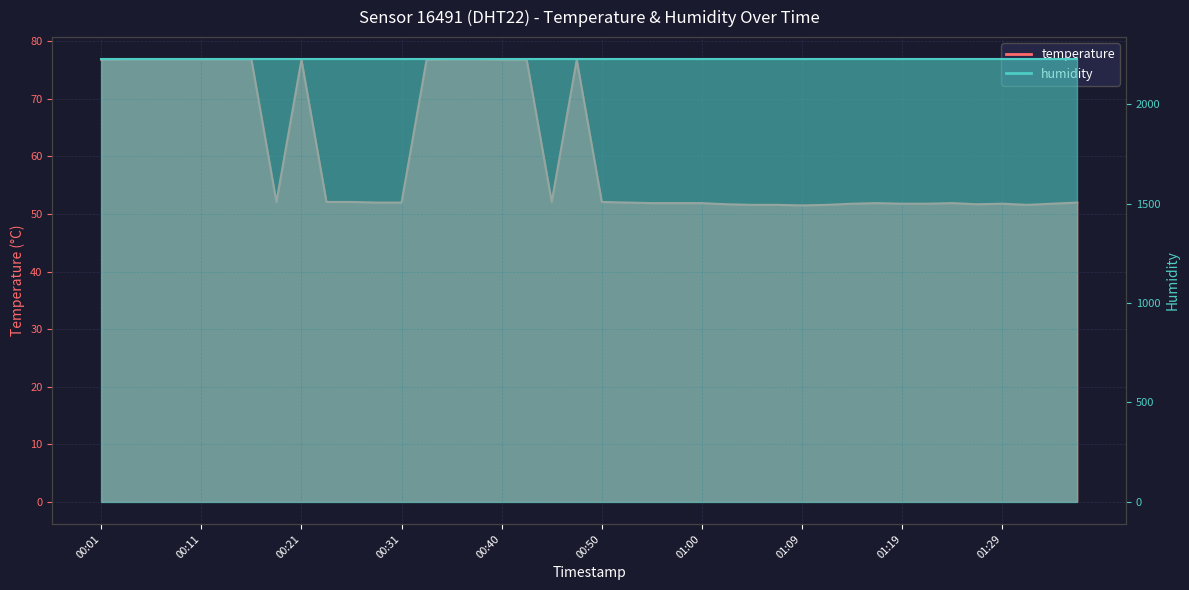

Reading right to left, what are all the values shown in this chart?

52.0	51.8	51.6	51.8	51.7	51.9	51.8	51.8	51.9	51.8	51.6	51.5	51.6	51.6	51.7	51.9	51.9	51.9	52.0	52.1	76.8	52.1	76.8	76.8	76.9	76.9	76.8	52.0	52.0	52.1	52.1	76.8	52.1	76.9	76.9	76.9	76.9	76.9	76.9	76.8